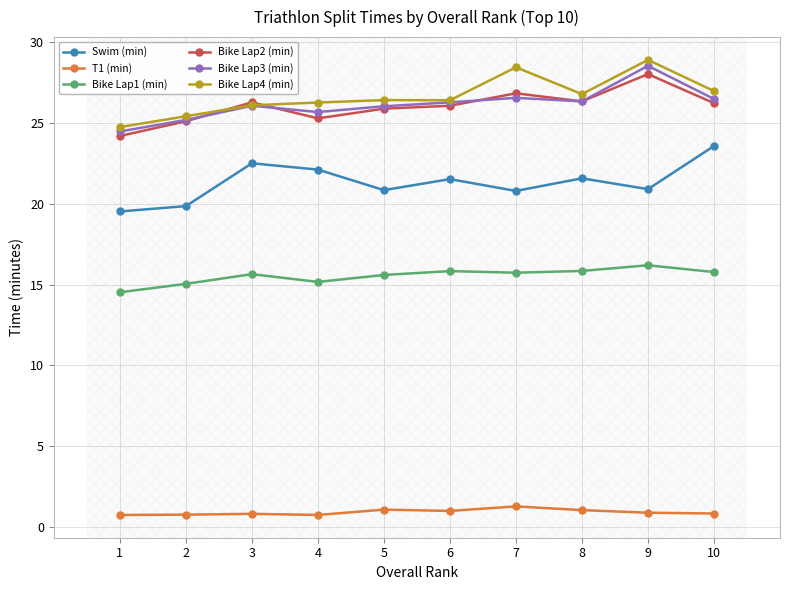

True or false: Bike Lap1 (min) and Swim (min) cross at least once.

False